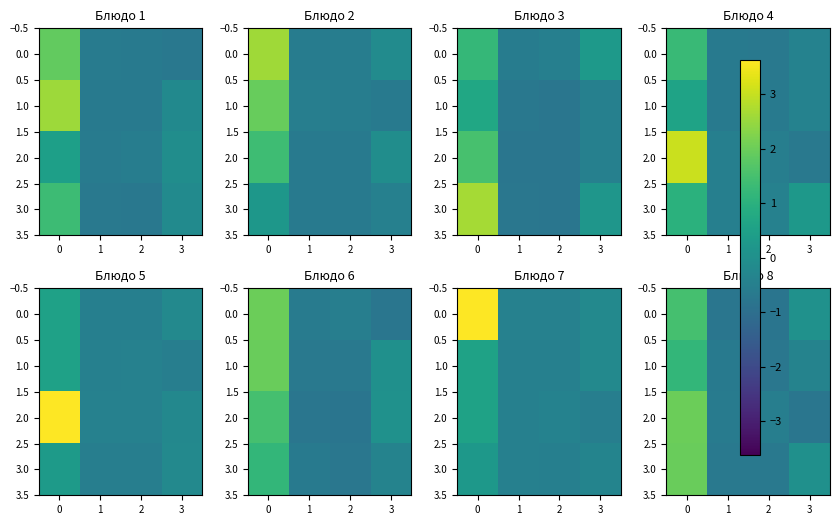

Count the number of categories in the chart.

4